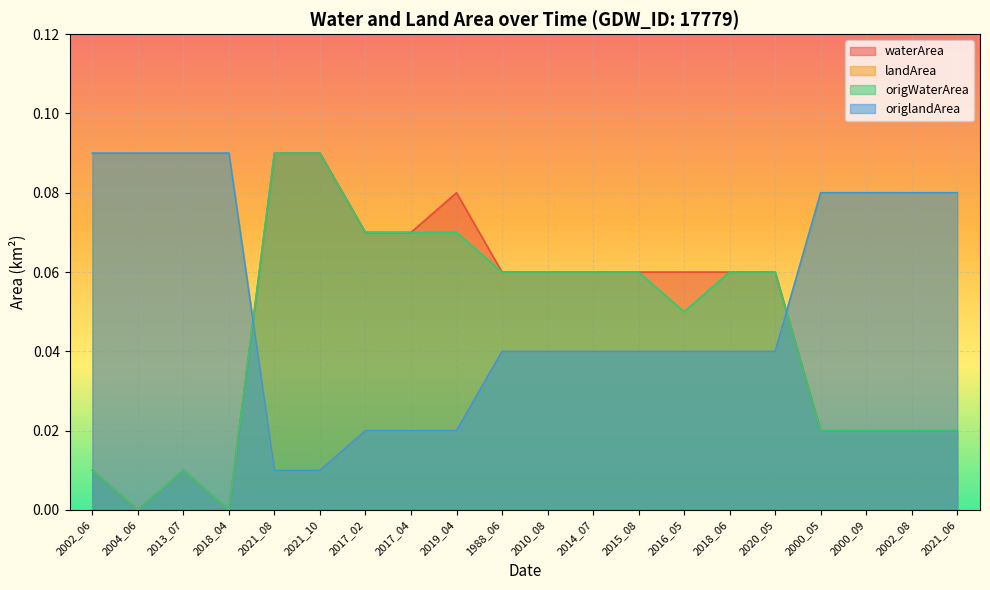

True or false: origlandArea and landArea intersect in this chart.

False